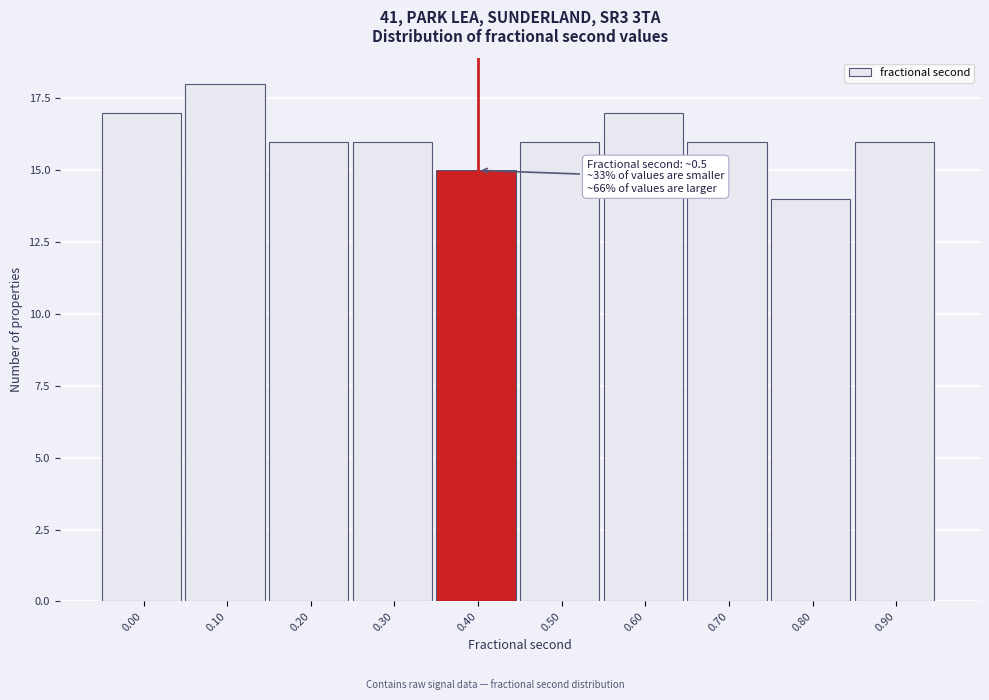

Reading left to right, transcribe all the data shown in this chart.

0.00=17	0.10=18	0.20=16	0.30=16	0.40=15	0.50=16	0.60=17	0.70=16	0.80=14	0.90=16